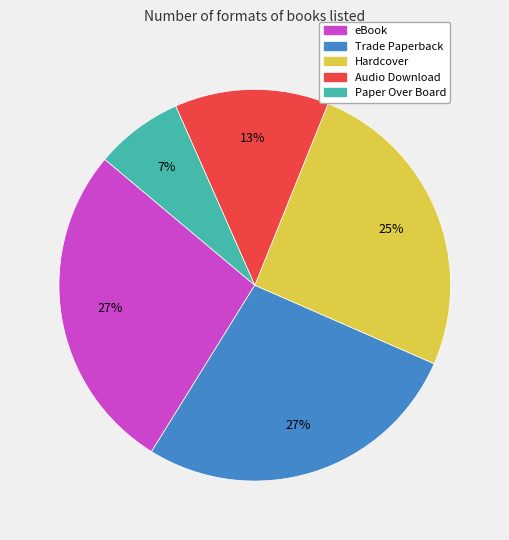

Which category has the smallest portion of the pie?

Paper Over Board